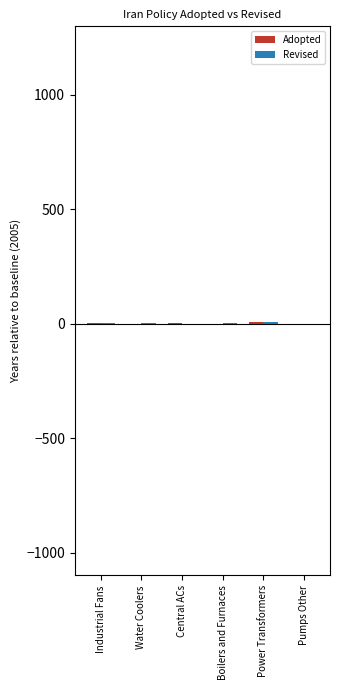

The Revised series shows 4 at Water Coolers. True or false?

False